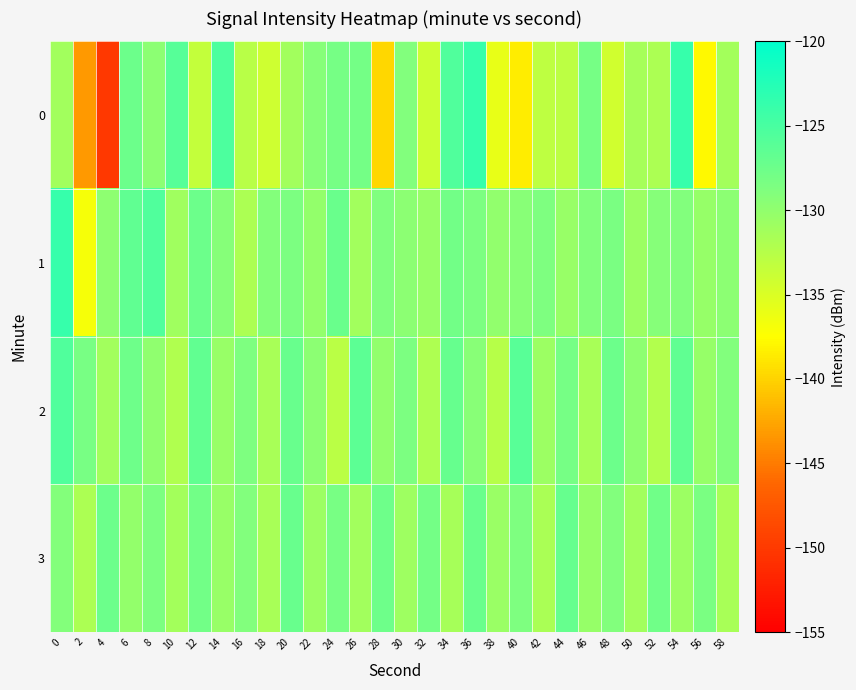

At 22, list the series in order from largest to smallest.

0, 2, 1, 3